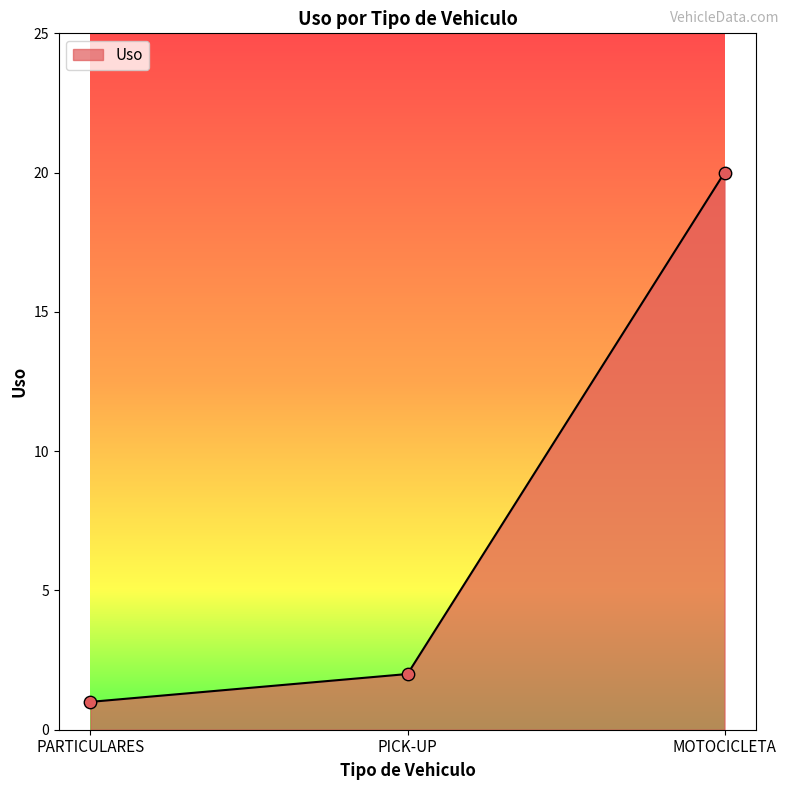

Between MOTOCICLETA and PICK-UP, which is larger?

MOTOCICLETA